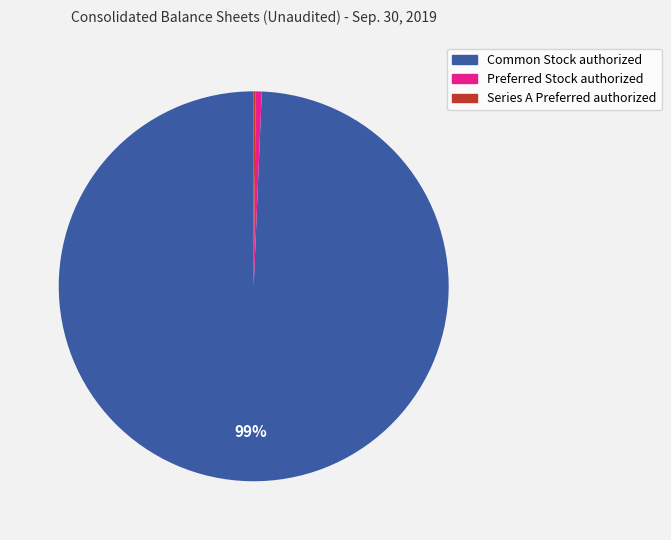

Is it true that Preferred Stock authorized is 0% of the pie?

True